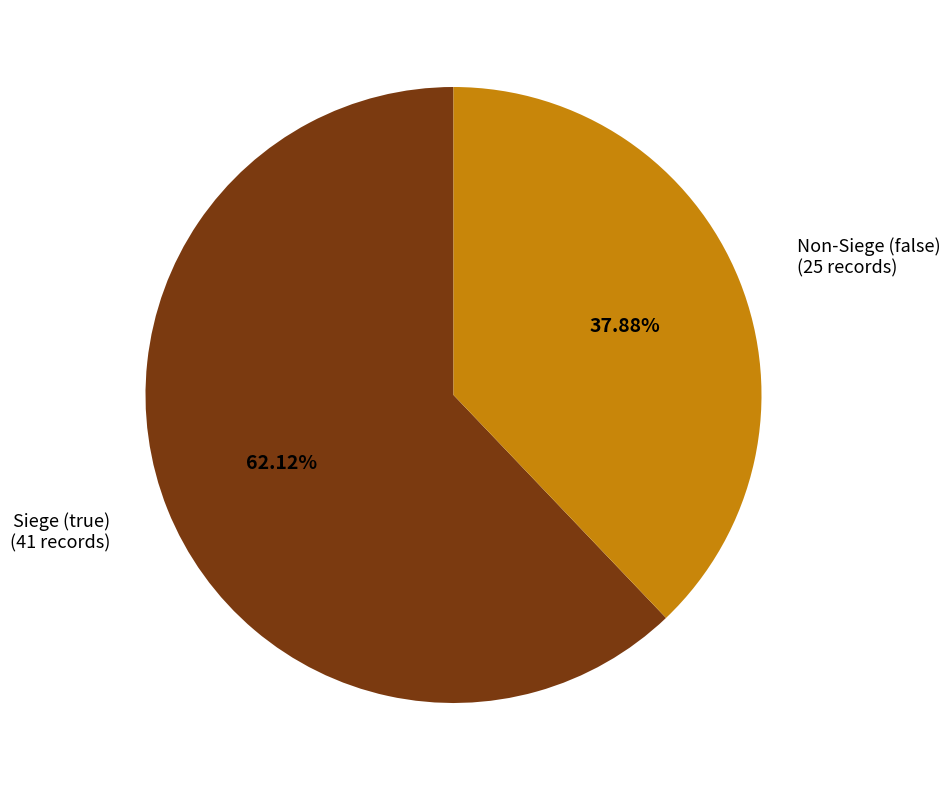

How many segments does this pie chart have?

2